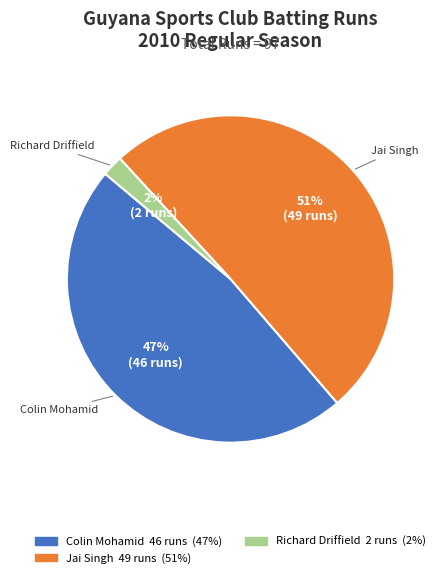

To the nearest percent, what is the average slice percentage?

33%